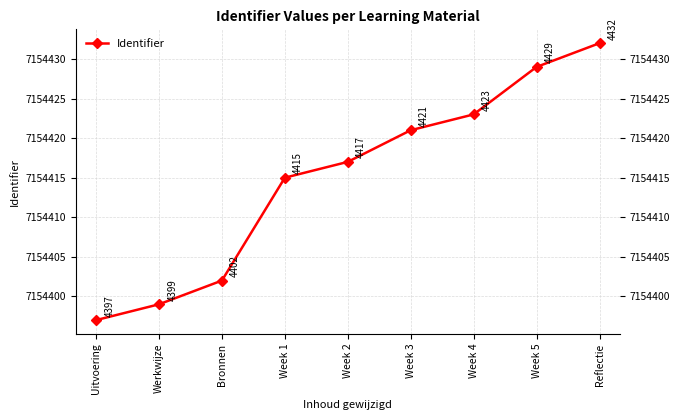

How many lines are shown in the chart?

1